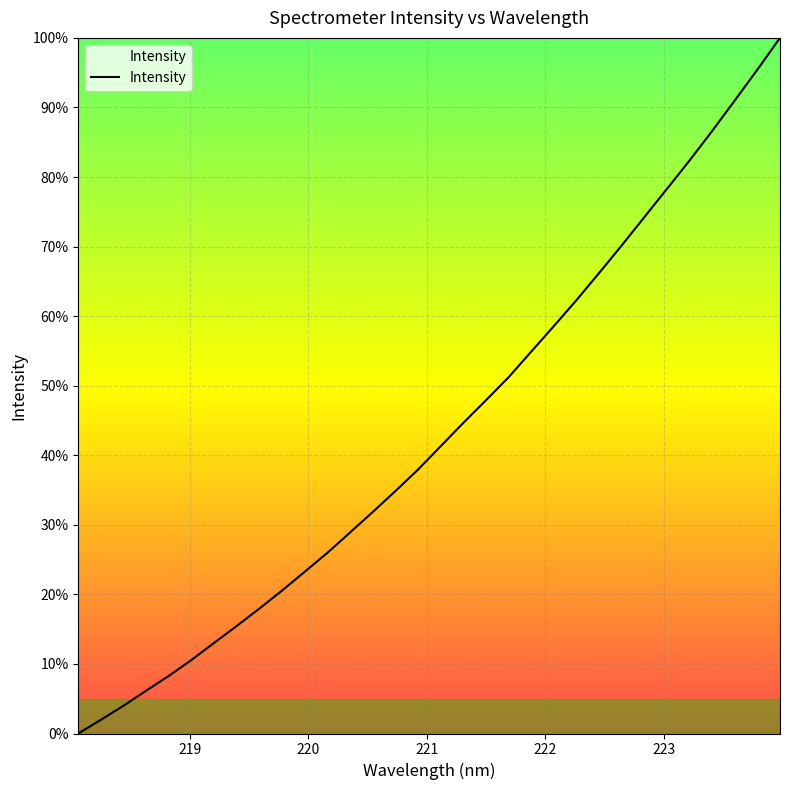

What is the greatest value displayed?

100.0